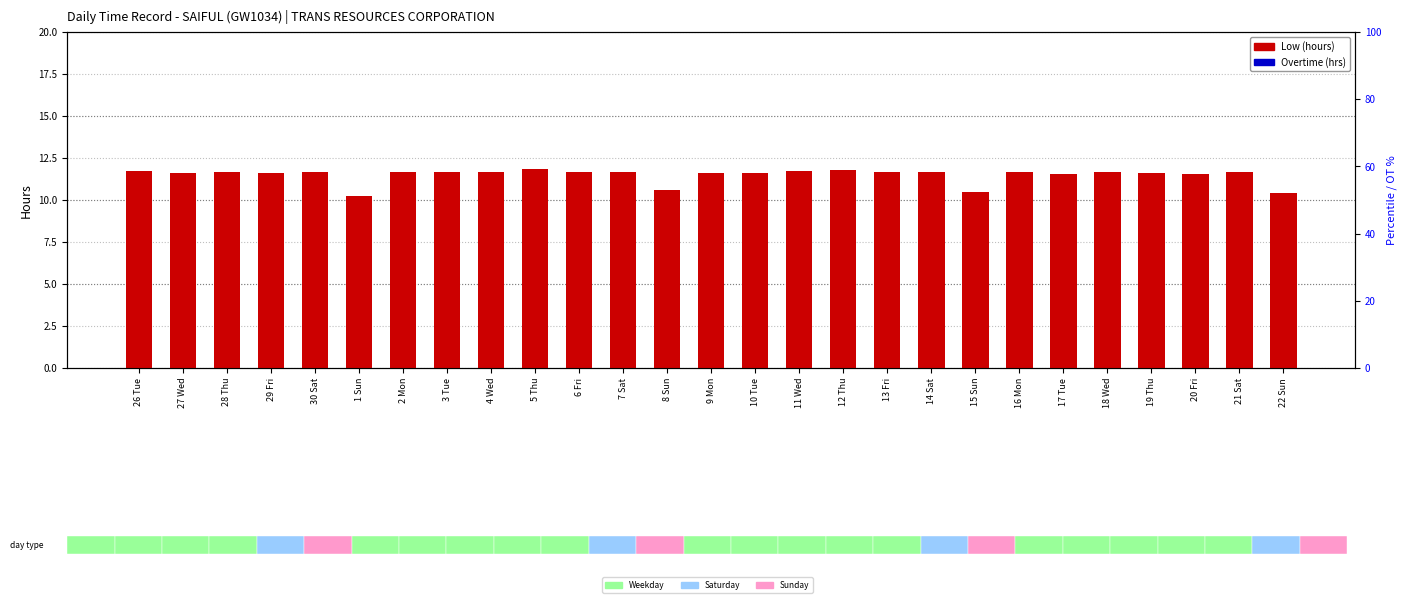

Is the value of Overtime (hrs) at 20 Fri greater than the value of Low (hours) at 19 Thu?

No